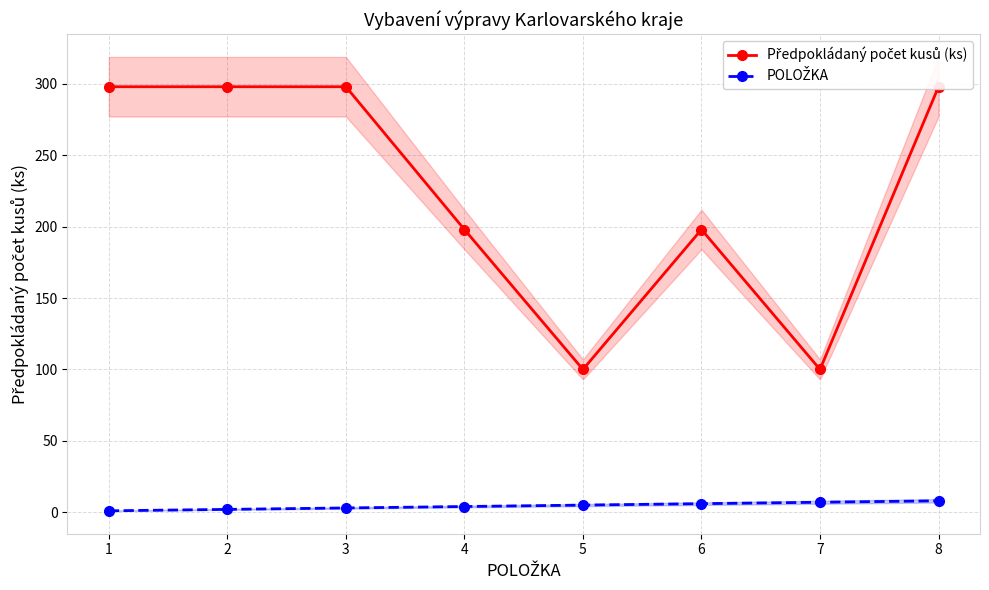

What is the highest value of the Předpokládaný počet kusů (ks) series?

298